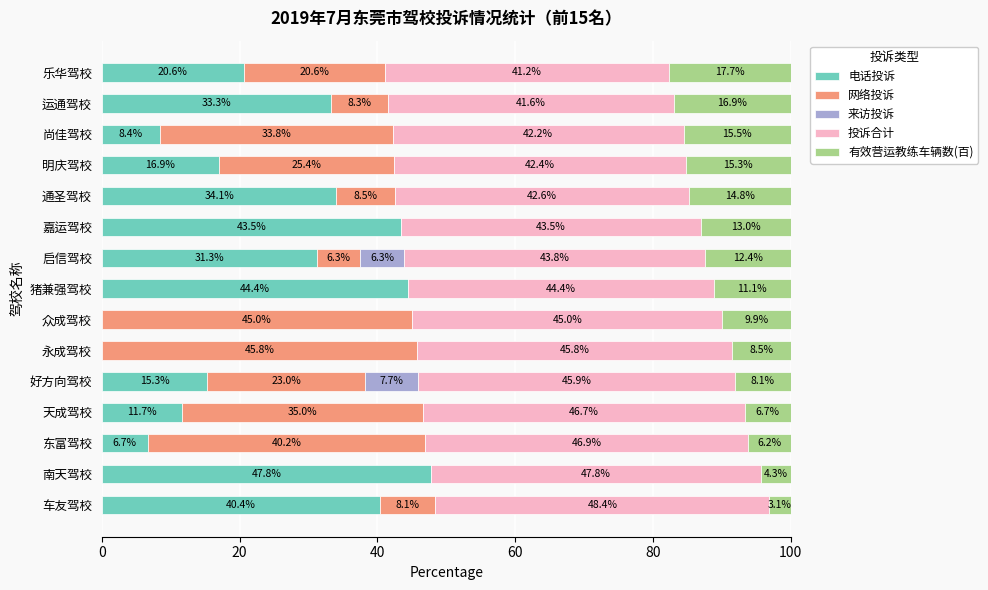

Where is 电话投诉 nearest to the value 23?

乐华驾校